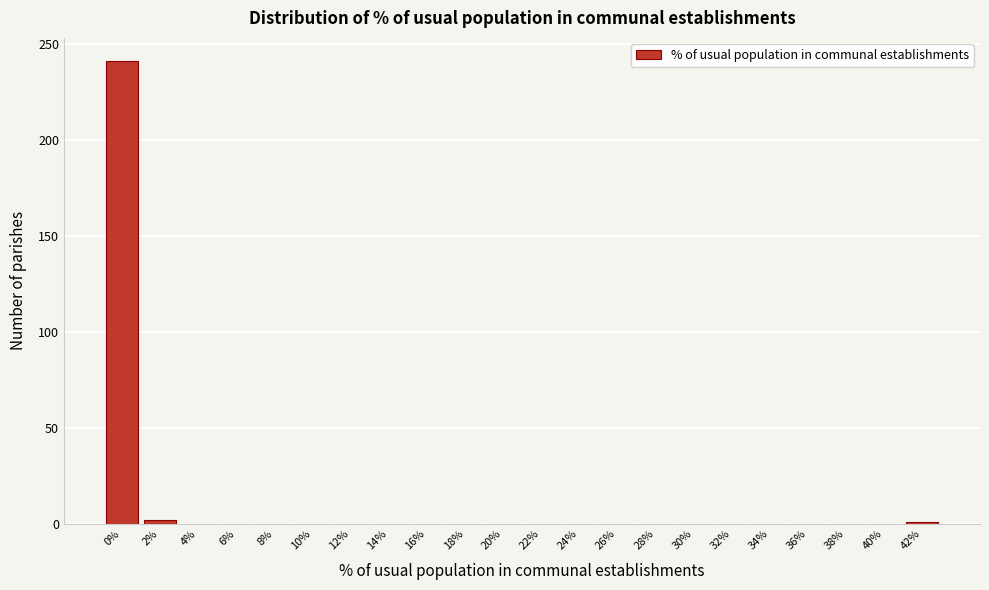

The value at 40% is 0. True or false?

True